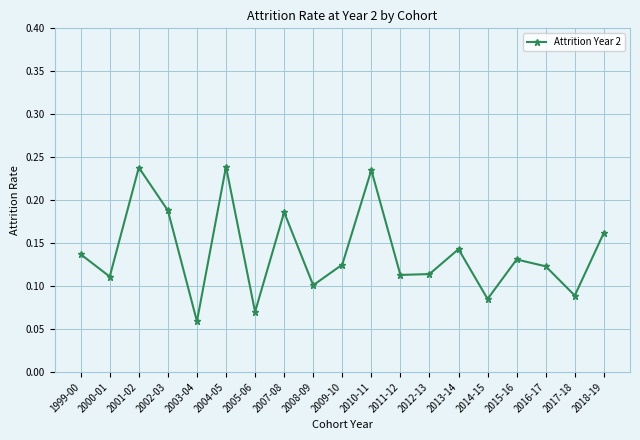

Where is the data nearest to the value 0?

2003-04